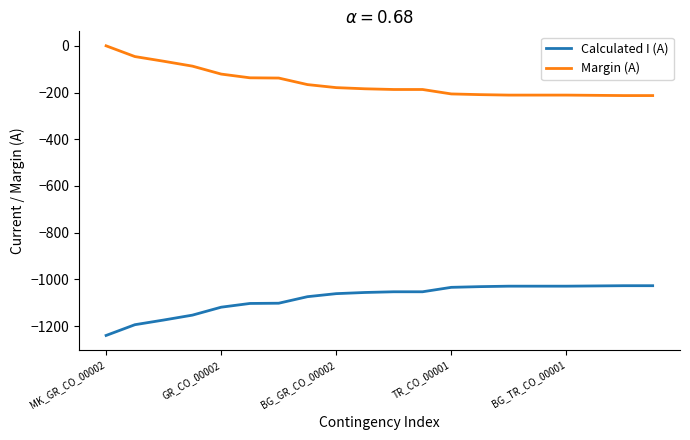

Which series has the largest total across all categories?

Margin (A)